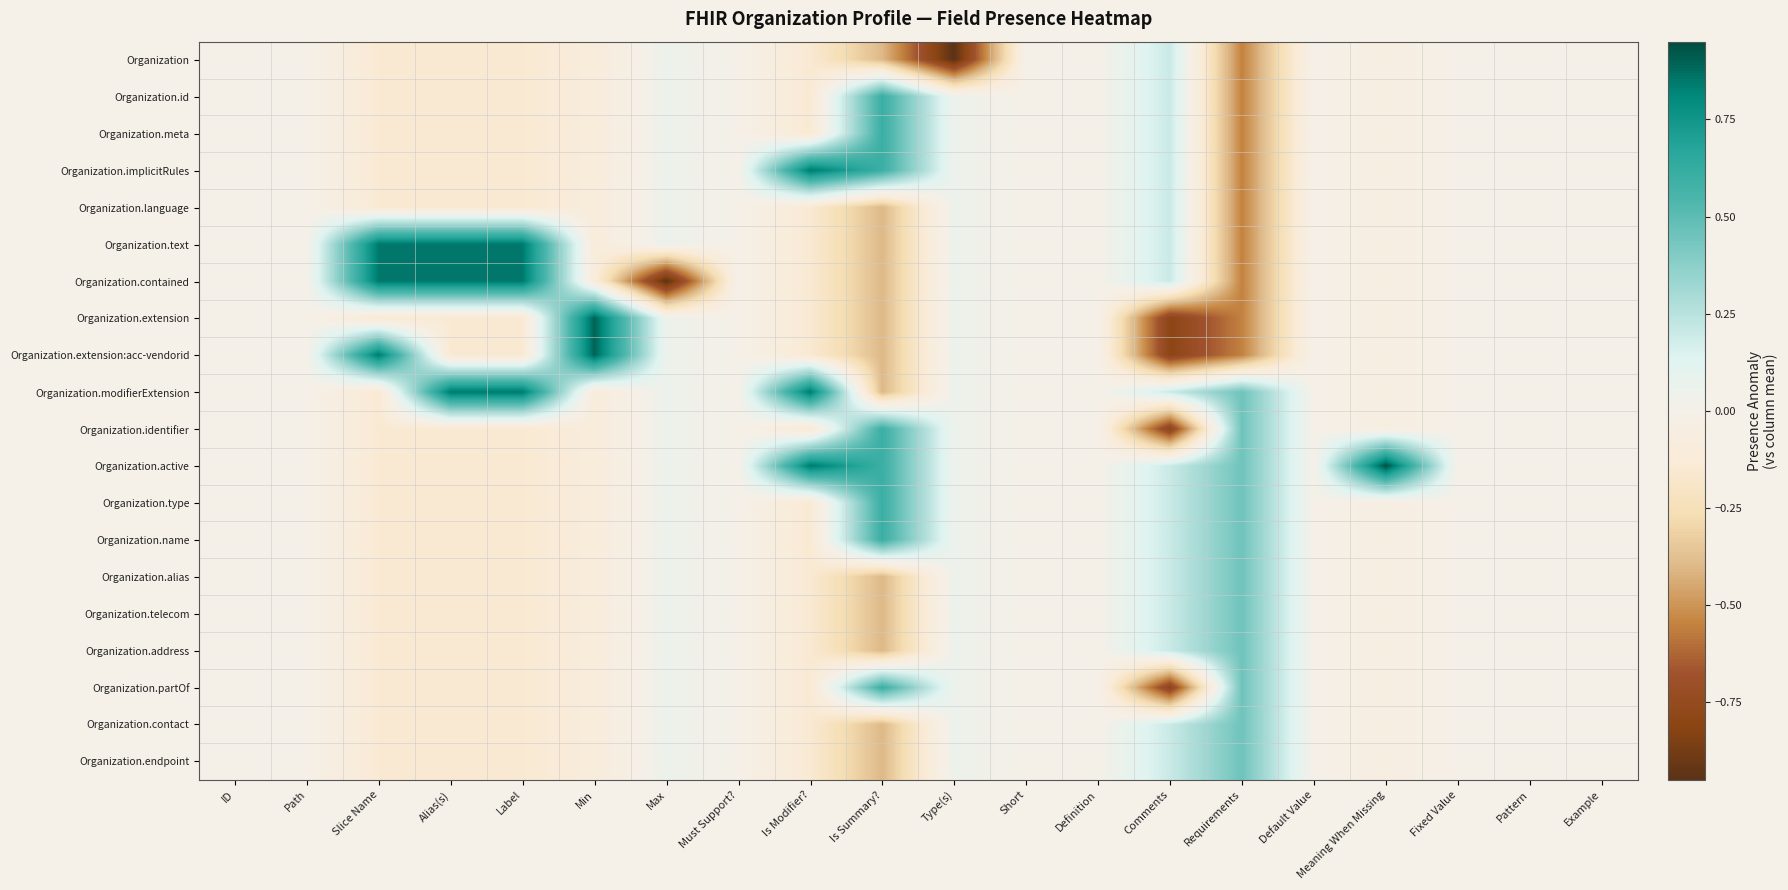

Reading left to right, transcribe all the data shown in this chart.

Organization: ID=0.0	Path=0.0	Slice Name=-0.1	Alias(s)=-0.1	Label=-0.1	Min=-0.1	Max=0.1	Must Support?=0.0	Is Modifier?=-0.1	Is Summary?=-0.4	Type(s)=-0.9	Short=0.0	Definition=0.0	Comments=0.2	Requirements=-0.6	Default Value=0.0	Meaning When Missing=-0.1	Fixed Value=0.0	Pattern=0.0	Example=0.0
Organization.id: ID=0.0	Path=0.0	Slice Name=-0.1	Alias(s)=-0.1	Label=-0.1	Min=-0.1	Max=0.1	Must Support?=0.0	Is Modifier?=-0.1	Is Summary?=0.6	Type(s)=0.1	Short=0.0	Definition=0.0	Comments=0.2	Requirements=-0.6	Default Value=0.0	Meaning When Missing=-0.1	Fixed Value=0.0	Pattern=0.0	Example=0.0
Organization.meta: ID=0.0	Path=0.0	Slice Name=-0.1	Alias(s)=-0.1	Label=-0.1	Min=-0.1	Max=0.1	Must Support?=0.0	Is Modifier?=-0.1	Is Summary?=0.6	Type(s)=0.1	Short=0.0	Definition=0.0	Comments=0.2	Requirements=-0.6	Default Value=0.0	Meaning When Missing=-0.1	Fixed Value=0.0	Pattern=0.0	Example=0.0
Organization.implicitRules: ID=0.0	Path=0.0	Slice Name=-0.1	Alias(s)=-0.1	Label=-0.1	Min=-0.1	Max=0.1	Must Support?=0.0	Is Modifier?=0.8	Is Summary?=0.6	Type(s)=0.1	Short=0.0	Definition=0.0	Comments=0.2	Requirements=-0.6	Default Value=0.0	Meaning When Missing=-0.1	Fixed Value=0.0	Pattern=0.0	Example=0.0
Organization.language: ID=0.0	Path=0.0	Slice Name=-0.1	Alias(s)=-0.1	Label=-0.1	Min=-0.1	Max=0.1	Must Support?=0.0	Is Modifier?=-0.1	Is Summary?=-0.4	Type(s)=0.1	Short=0.0	Definition=0.0	Comments=0.2	Requirements=-0.6	Default Value=0.0	Meaning When Missing=-0.1	Fixed Value=0.0	Pattern=0.0	Example=0.0
Organization.text: ID=0.0	Path=0.0	Slice Name=0.8	Alias(s)=0.8	Label=0.8	Min=-0.1	Max=0.1	Must Support?=0.0	Is Modifier?=-0.1	Is Summary?=-0.4	Type(s)=0.1	Short=0.0	Definition=0.0	Comments=0.2	Requirements=-0.6	Default Value=0.0	Meaning When Missing=-0.1	Fixed Value=0.0	Pattern=0.0	Example=0.0
Organization.contained: ID=0.0	Path=0.0	Slice Name=0.8	Alias(s)=0.8	Label=0.8	Min=-0.1	Max=-0.9	Must Support?=0.0	Is Modifier?=-0.1	Is Summary?=-0.4	Type(s)=0.1	Short=0.0	Definition=0.0	Comments=0.2	Requirements=-0.6	Default Value=0.0	Meaning When Missing=-0.1	Fixed Value=0.0	Pattern=0.0	Example=0.0
Organization.extension: ID=0.0	Path=0.0	Slice Name=-0.1	Alias(s)=-0.1	Label=-0.1	Min=0.9	Max=0.1	Must Support?=0.0	Is Modifier?=-0.1	Is Summary?=-0.4	Type(s)=0.1	Short=0.0	Definition=0.0	Comments=-0.8	Requirements=-0.6	Default Value=0.0	Meaning When Missing=-0.1	Fixed Value=0.0	Pattern=0.0	Example=0.0
Organization.extension:acc-vendorid: ID=0.0	Path=0.0	Slice Name=0.8	Alias(s)=-0.1	Label=-0.1	Min=0.9	Max=0.1	Must Support?=0.0	Is Modifier?=-0.1	Is Summary?=-0.4	Type(s)=0.1	Short=0.0	Definition=0.0	Comments=-0.8	Requirements=-0.6	Default Value=0.0	Meaning When Missing=-0.1	Fixed Value=0.0	Pattern=0.0	Example=0.0
Organization.modifierExtension: ID=0.0	Path=0.0	Slice Name=-0.1	Alias(s)=0.8	Label=0.8	Min=-0.1	Max=0.1	Must Support?=0.0	Is Modifier?=0.8	Is Summary?=-0.4	Type(s)=0.1	Short=0.0	Definition=0.0	Comments=0.2	Requirements=0.4	Default Value=0.0	Meaning When Missing=-0.1	Fixed Value=0.0	Pattern=0.0	Example=0.0
Organization.identifier: ID=0.0	Path=0.0	Slice Name=-0.1	Alias(s)=-0.1	Label=-0.1	Min=-0.1	Max=0.1	Must Support?=0.0	Is Modifier?=-0.1	Is Summary?=0.6	Type(s)=0.1	Short=0.0	Definition=0.0	Comments=-0.8	Requirements=0.4	Default Value=0.0	Meaning When Missing=-0.1	Fixed Value=0.0	Pattern=0.0	Example=0.0
Organization.active: ID=0.0	Path=0.0	Slice Name=-0.1	Alias(s)=-0.1	Label=-0.1	Min=-0.1	Max=0.1	Must Support?=0.0	Is Modifier?=0.8	Is Summary?=0.6	Type(s)=0.1	Short=0.0	Definition=0.0	Comments=0.2	Requirements=0.4	Default Value=0.0	Meaning When Missing=0.9	Fixed Value=0.0	Pattern=0.0	Example=0.0
Organization.type: ID=0.0	Path=0.0	Slice Name=-0.1	Alias(s)=-0.1	Label=-0.1	Min=-0.1	Max=0.1	Must Support?=0.0	Is Modifier?=-0.1	Is Summary?=0.6	Type(s)=0.1	Short=0.0	Definition=0.0	Comments=0.2	Requirements=0.4	Default Value=0.0	Meaning When Missing=-0.1	Fixed Value=0.0	Pattern=0.0	Example=0.0
Organization.name: ID=0.0	Path=0.0	Slice Name=-0.1	Alias(s)=-0.1	Label=-0.1	Min=-0.1	Max=0.1	Must Support?=0.0	Is Modifier?=-0.1	Is Summary?=0.6	Type(s)=0.1	Short=0.0	Definition=0.0	Comments=0.2	Requirements=0.4	Default Value=0.0	Meaning When Missing=-0.1	Fixed Value=0.0	Pattern=0.0	Example=0.0
Organization.alias: ID=0.0	Path=0.0	Slice Name=-0.1	Alias(s)=-0.1	Label=-0.1	Min=-0.1	Max=0.1	Must Support?=0.0	Is Modifier?=-0.1	Is Summary?=-0.4	Type(s)=0.1	Short=0.0	Definition=0.0	Comments=0.2	Requirements=0.4	Default Value=0.0	Meaning When Missing=-0.1	Fixed Value=0.0	Pattern=0.0	Example=0.0
Organization.telecom: ID=0.0	Path=0.0	Slice Name=-0.1	Alias(s)=-0.1	Label=-0.1	Min=-0.1	Max=0.1	Must Support?=0.0	Is Modifier?=-0.1	Is Summary?=-0.4	Type(s)=0.1	Short=0.0	Definition=0.0	Comments=0.2	Requirements=0.4	Default Value=0.0	Meaning When Missing=-0.1	Fixed Value=0.0	Pattern=0.0	Example=0.0
Organization.address: ID=0.0	Path=0.0	Slice Name=-0.1	Alias(s)=-0.1	Label=-0.1	Min=-0.1	Max=0.1	Must Support?=0.0	Is Modifier?=-0.1	Is Summary?=-0.4	Type(s)=0.1	Short=0.0	Definition=0.0	Comments=0.2	Requirements=0.4	Default Value=0.0	Meaning When Missing=-0.1	Fixed Value=0.0	Pattern=0.0	Example=0.0
Organization.partOf: ID=0.0	Path=0.0	Slice Name=-0.1	Alias(s)=-0.1	Label=-0.1	Min=-0.1	Max=0.1	Must Support?=0.0	Is Modifier?=-0.1	Is Summary?=0.6	Type(s)=0.1	Short=0.0	Definition=0.0	Comments=-0.8	Requirements=0.4	Default Value=0.0	Meaning When Missing=-0.1	Fixed Value=0.0	Pattern=0.0	Example=0.0
Organization.contact: ID=0.0	Path=0.0	Slice Name=-0.1	Alias(s)=-0.1	Label=-0.1	Min=-0.1	Max=0.1	Must Support?=0.0	Is Modifier?=-0.1	Is Summary?=-0.4	Type(s)=0.1	Short=0.0	Definition=0.0	Comments=0.2	Requirements=0.4	Default Value=0.0	Meaning When Missing=-0.1	Fixed Value=0.0	Pattern=0.0	Example=0.0
Organization.endpoint: ID=0.0	Path=0.0	Slice Name=-0.1	Alias(s)=-0.1	Label=-0.1	Min=-0.1	Max=0.1	Must Support?=0.0	Is Modifier?=-0.1	Is Summary?=-0.4	Type(s)=0.1	Short=0.0	Definition=0.0	Comments=0.2	Requirements=0.4	Default Value=0.0	Meaning When Missing=-0.1	Fixed Value=0.0	Pattern=0.0	Example=0.0